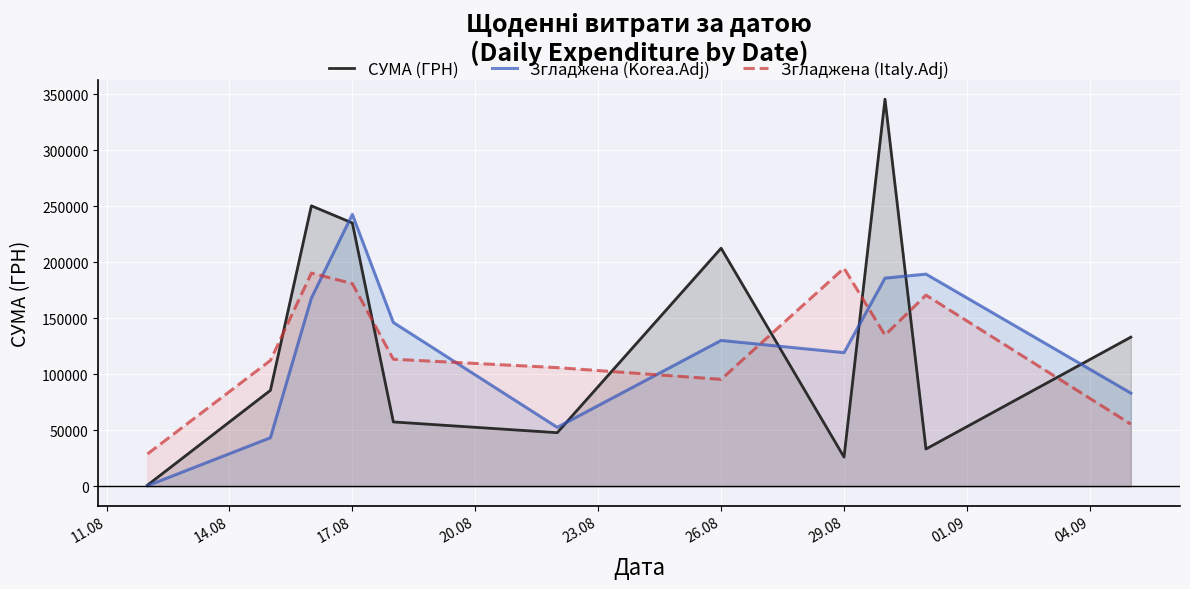

What are all the series names shown in the legend?

СУМА (ГРН), Згладжена (Korea.Adj), Згладжена (Italy.Adj)